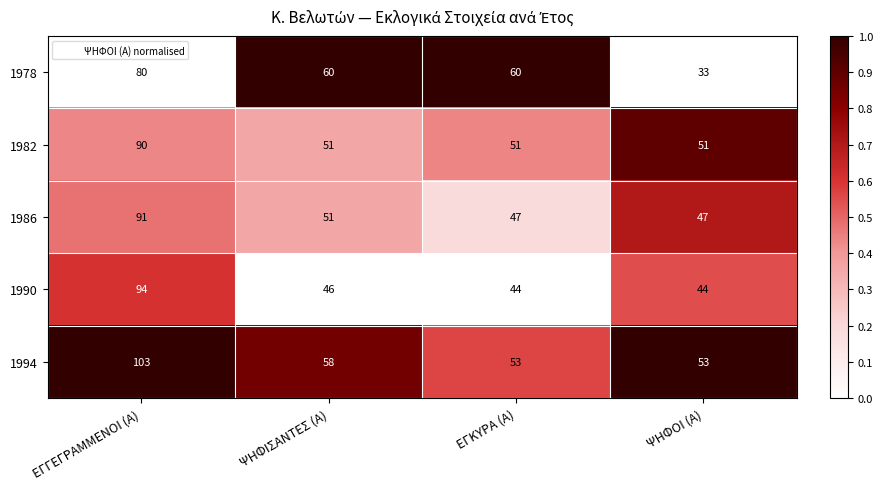

Which label corresponds to the largest value in the chart?

ΕΓΓΕΓΡΑΜΜΕΝΟΙ (Α)